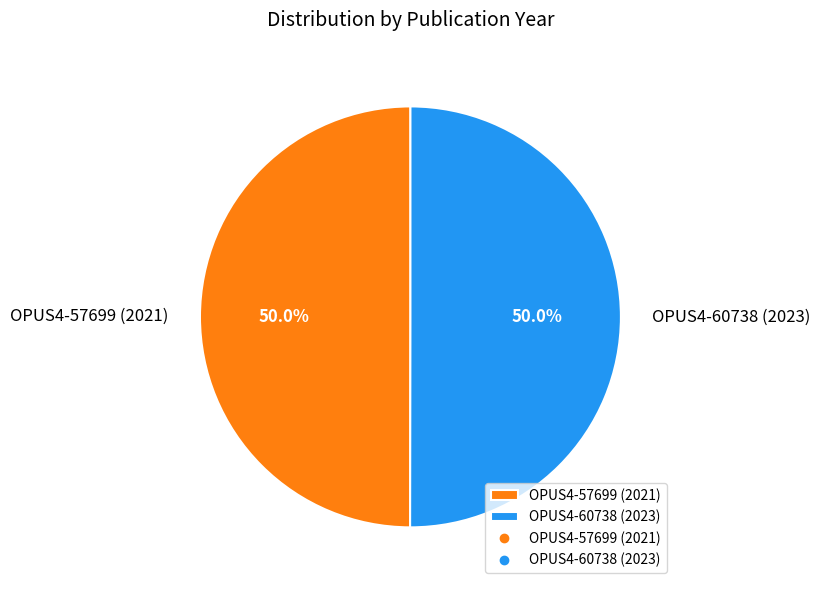

What is the total percentage of OPUS4-60738 (2023) and OPUS4-57699 (2021)?

100.0%